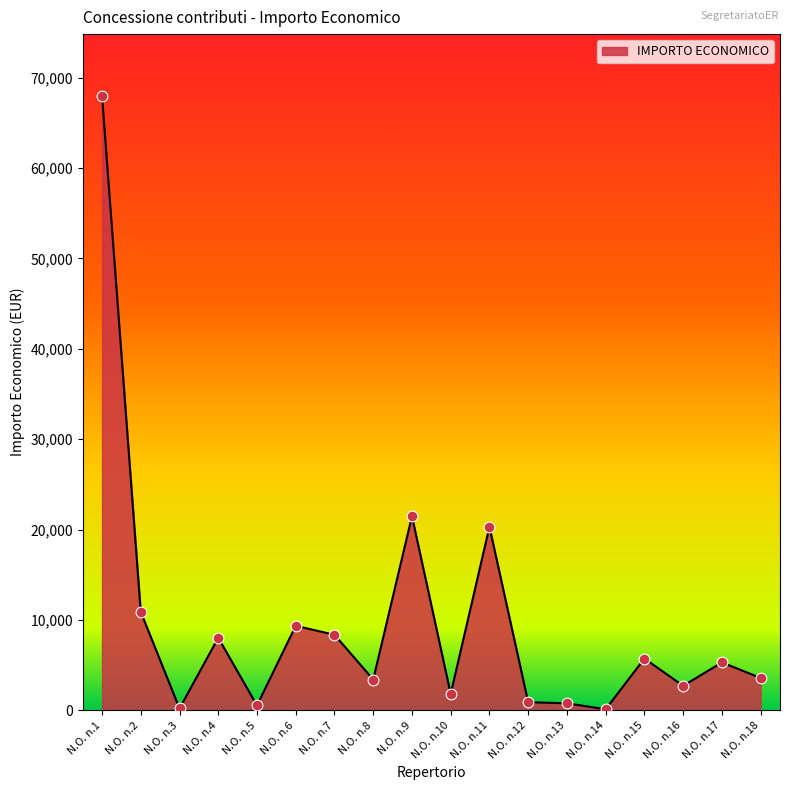

Which has a higher value, N.O. n.16 or N.O. n.6?

N.O. n.6